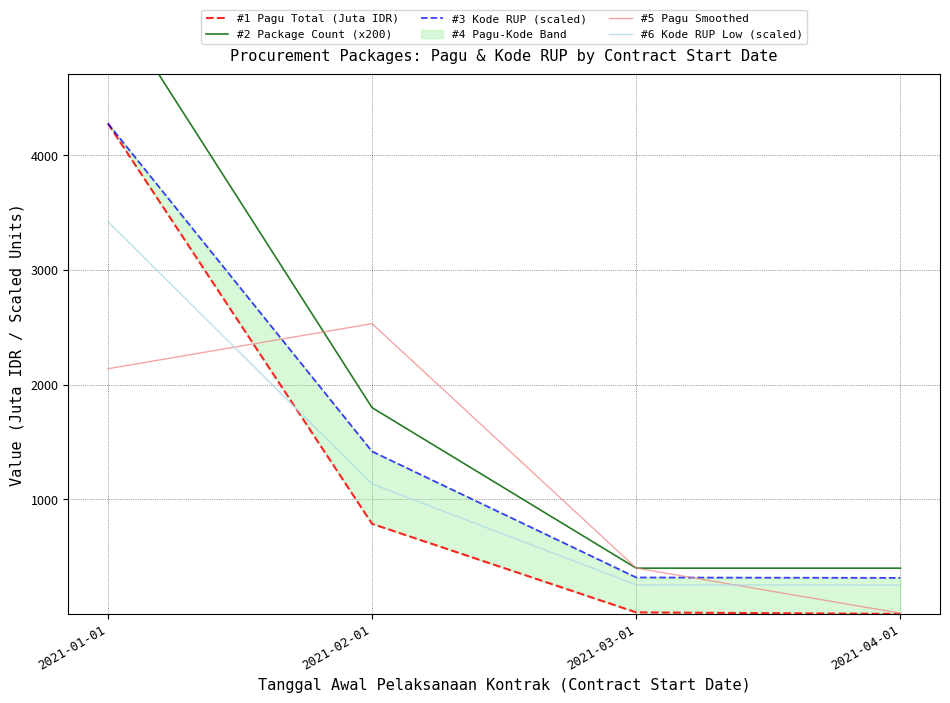

Reading left to right, list all the values displayed in this chart.

#1 Pagu Total (Juta IDR): 2021-01-01=4278.6	2021-02-01=786.8	2021-03-01=14.6	2021-04-01=0.7
#2 Package Count (x200): 2021-01-01=5400.0	2021-02-01=1800.0	2021-03-01=400.0	2021-04-01=400.0
#3 Kode RUP (scaled): 2021-01-01=4278.6	2021-02-01=1418.0	2021-03-01=318.8	2021-04-01=315.3
#5 Pagu Smoothed: 2021-01-01=2139.3	2021-02-01=2532.7	2021-03-01=400.7	2021-04-01=7.6
#6 Kode RUP Low (scaled): 2021-01-01=3422.9	2021-02-01=1134.4	2021-03-01=255.0	2021-04-01=252.3